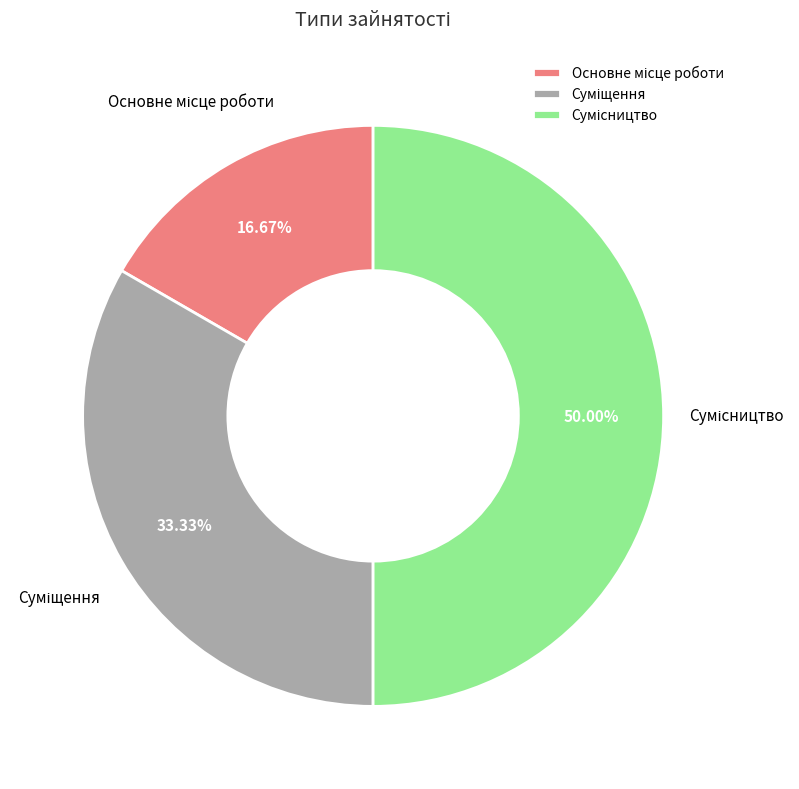

What is the largest slice in the pie chart?

Сумісництво